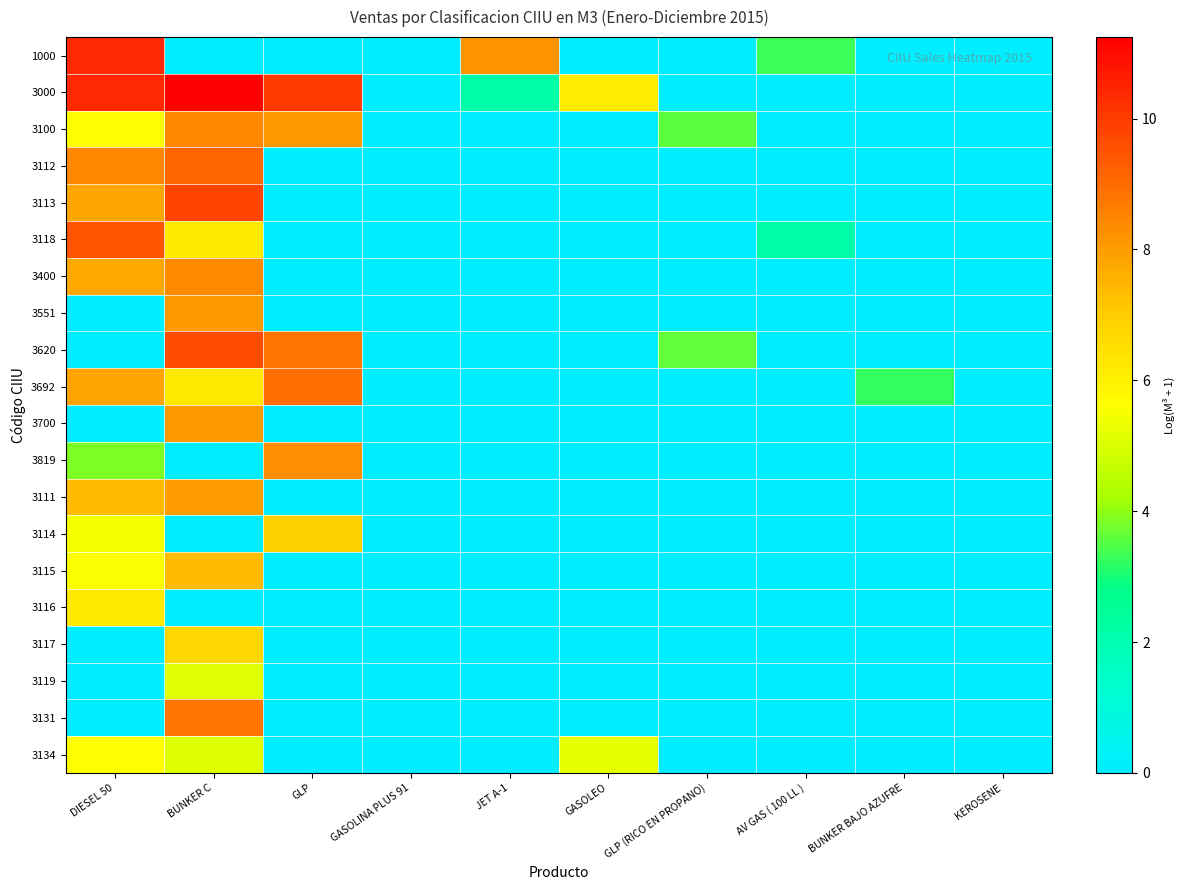

At how many categories does at least one series exceed 9?

3